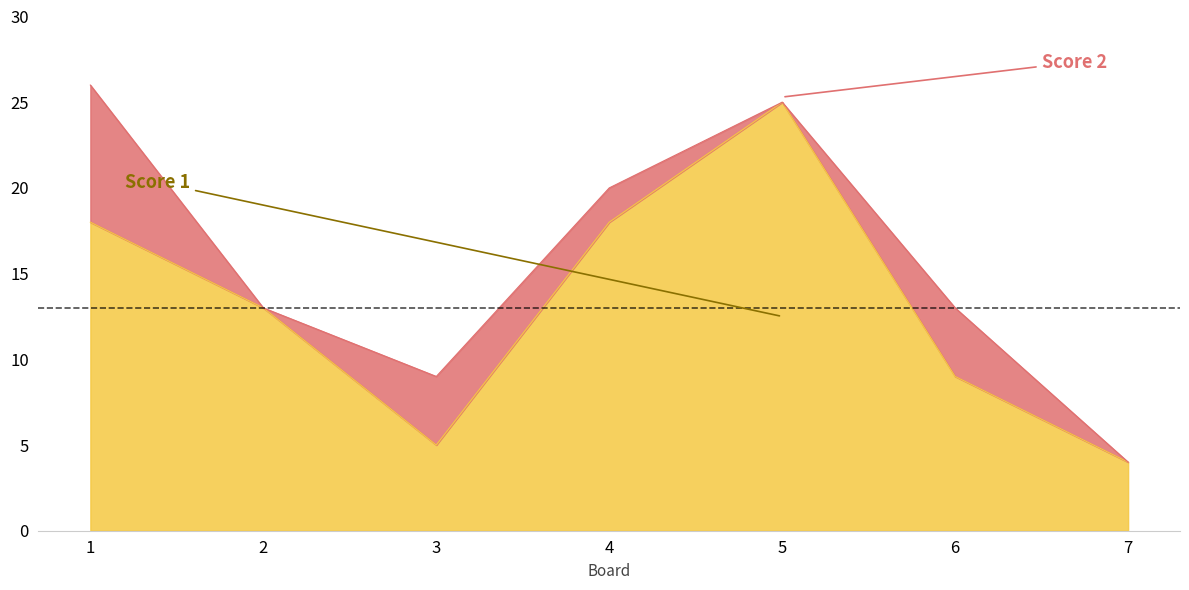

Rank the categories by value from highest to lowest.

5, 1, 4, 2, 6, 3, 7